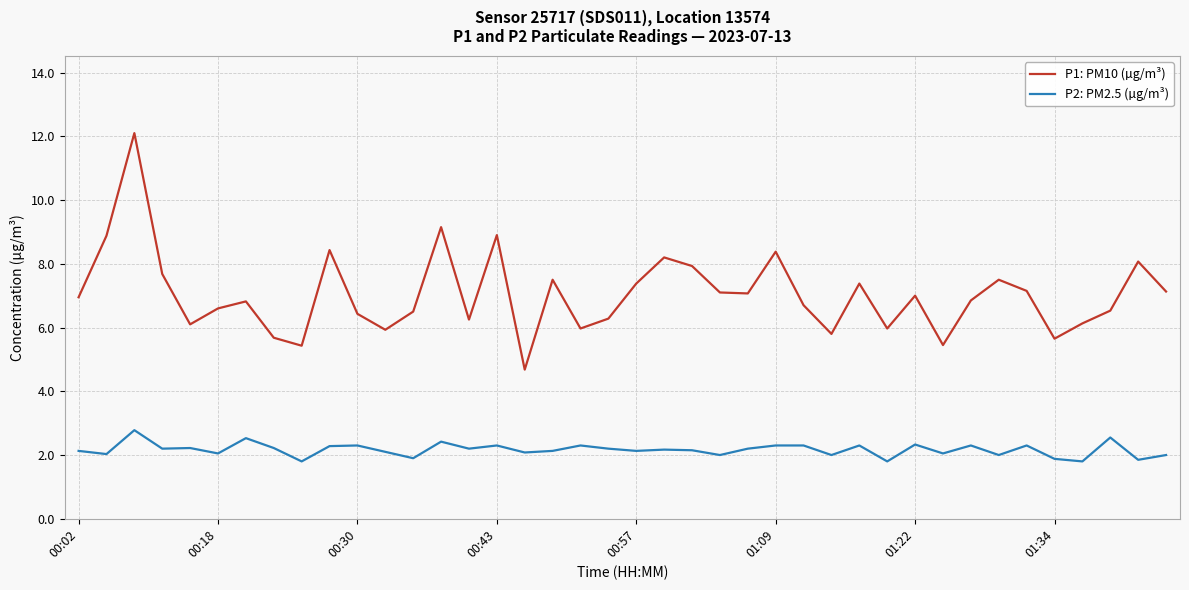

What is the smallest value displayed?

1.8